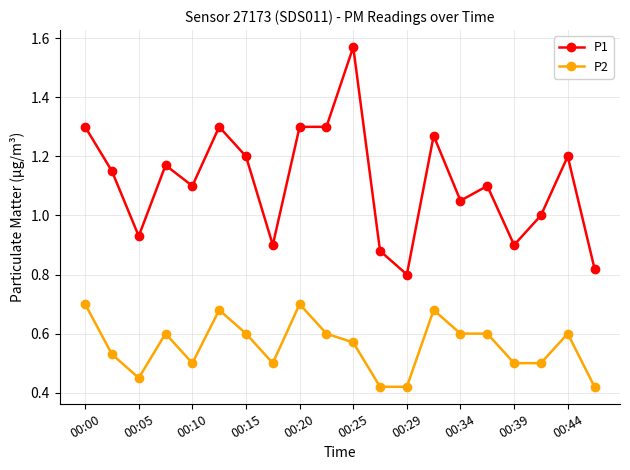

What is the sum of all P1 values?

22.2